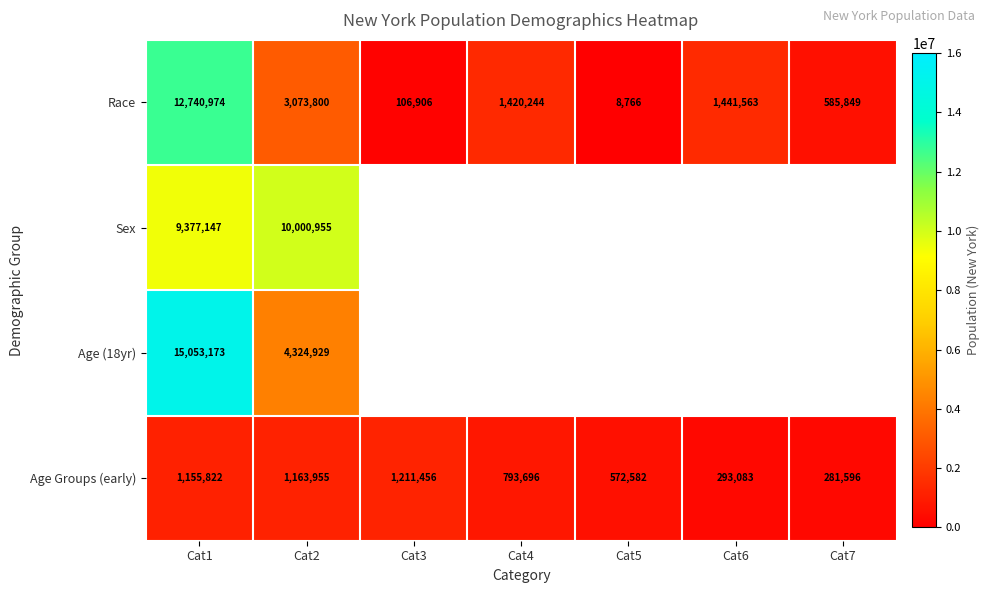

Is it true that Race equals 3073800 at Cat2?

True